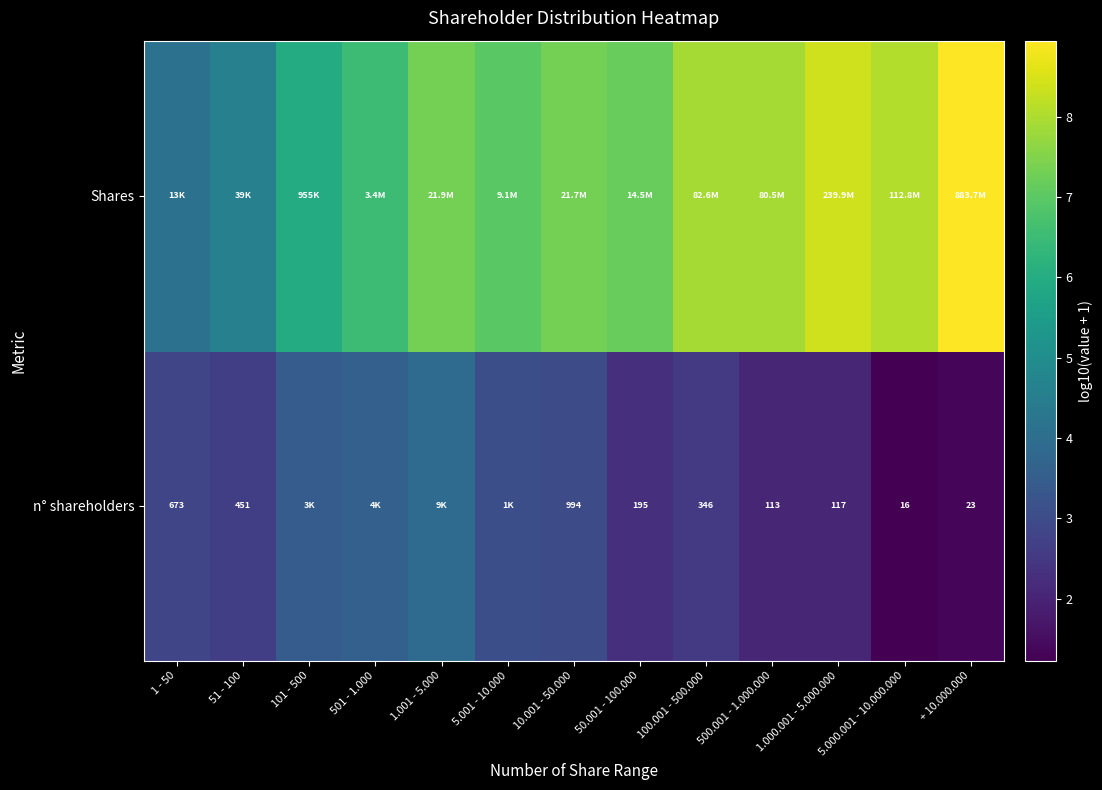

What is the greatest value displayed?

8.9